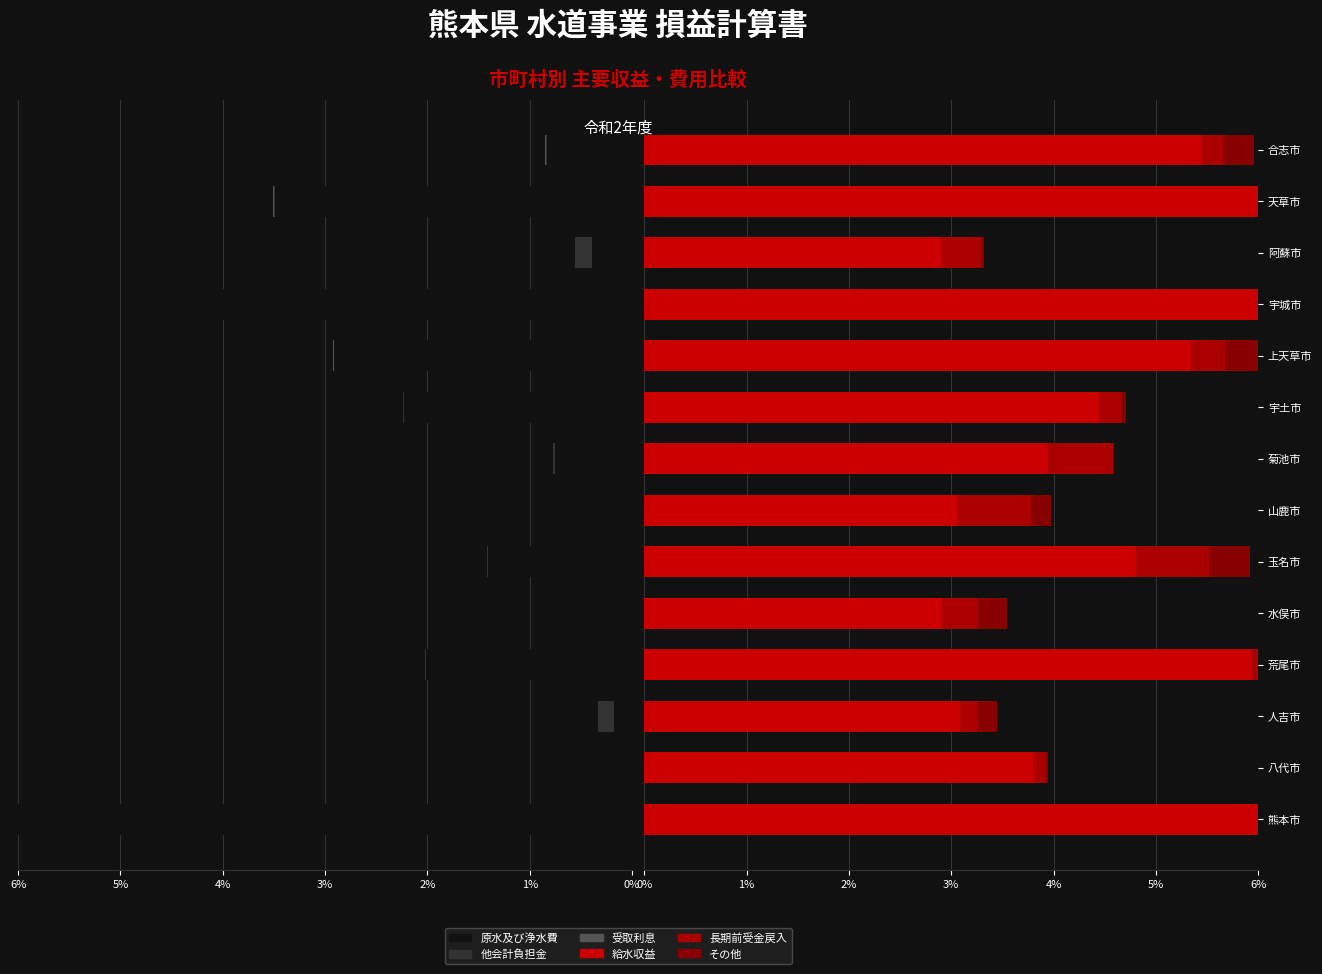

What is the difference between the maximum and minimum values in the 他会計負担金 series?

0.2